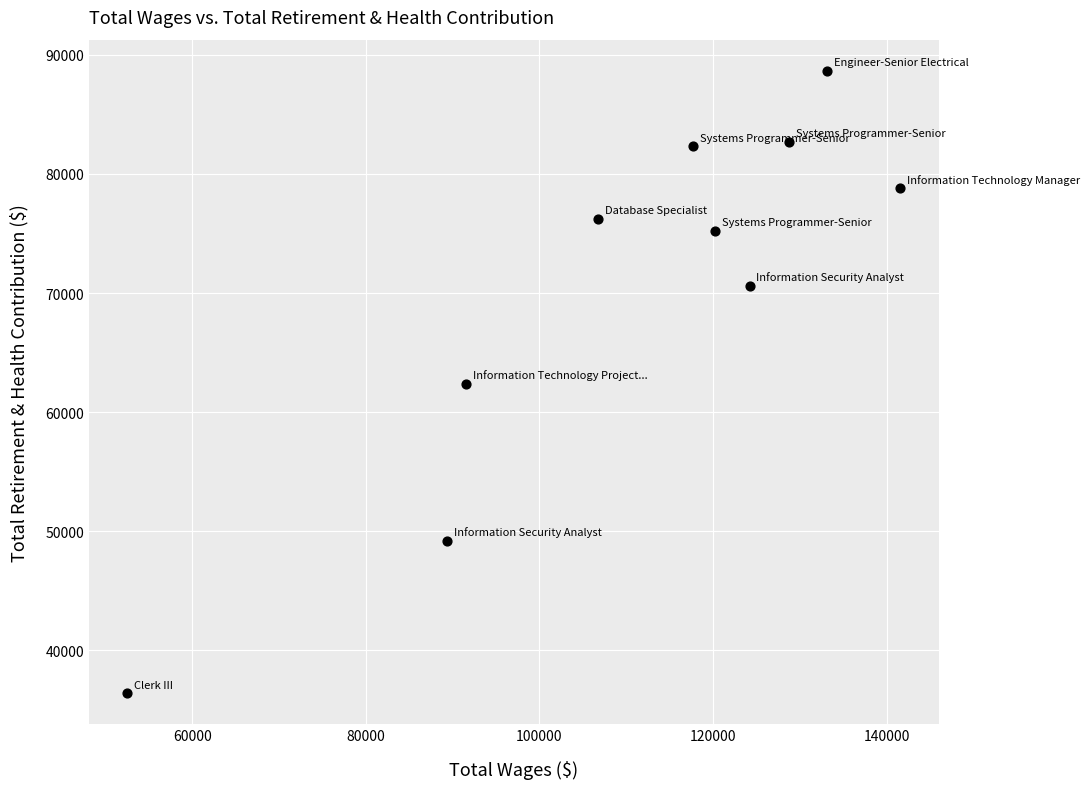

What is the average X value?

110578